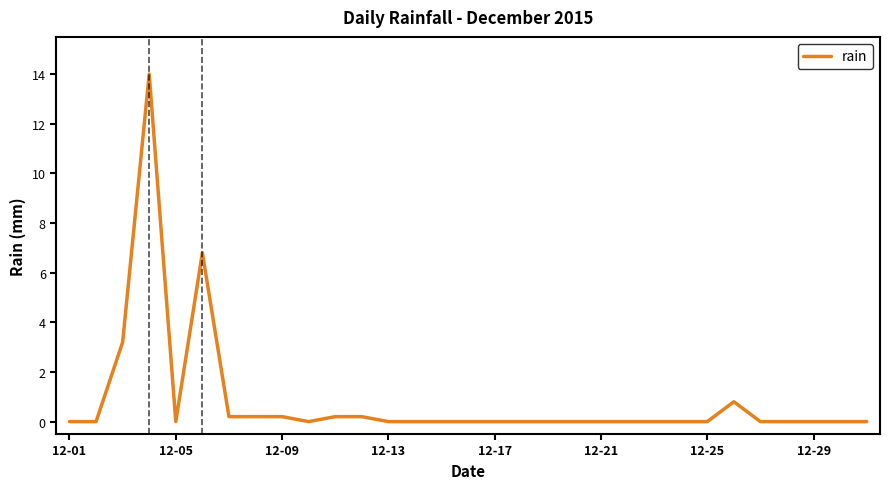

How many lines are shown in the chart?

1